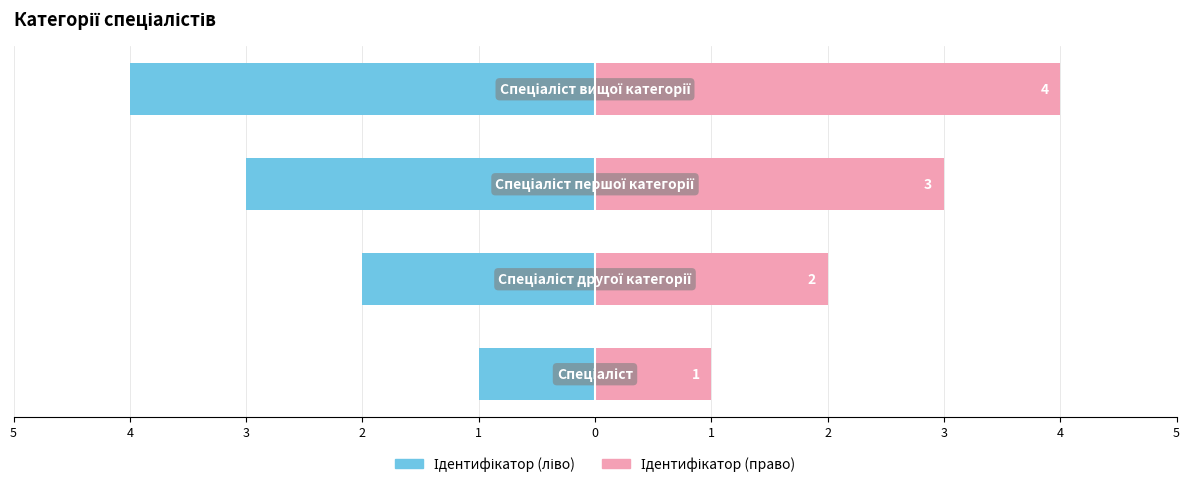

True or false: Ідентифікатор (право) has a value of 3 at 3.

True